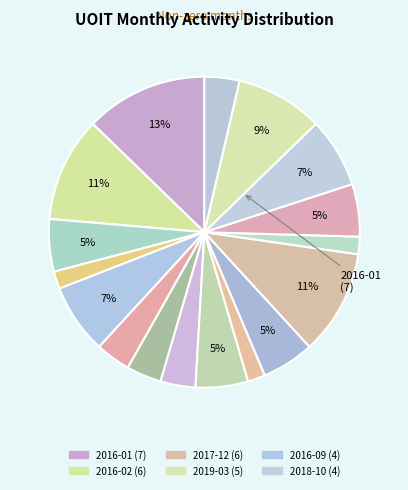

To the nearest percent, what is the average slice percentage?

6%